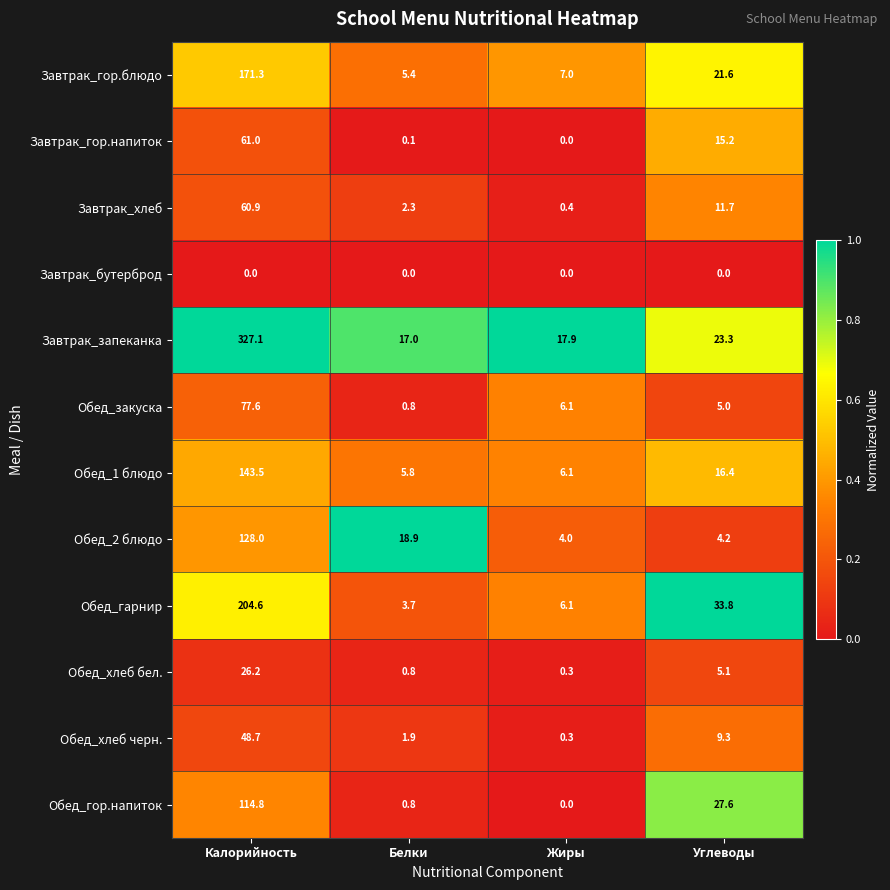

At which label does Завтрак_гор.напиток reach its minimum?

Жиры